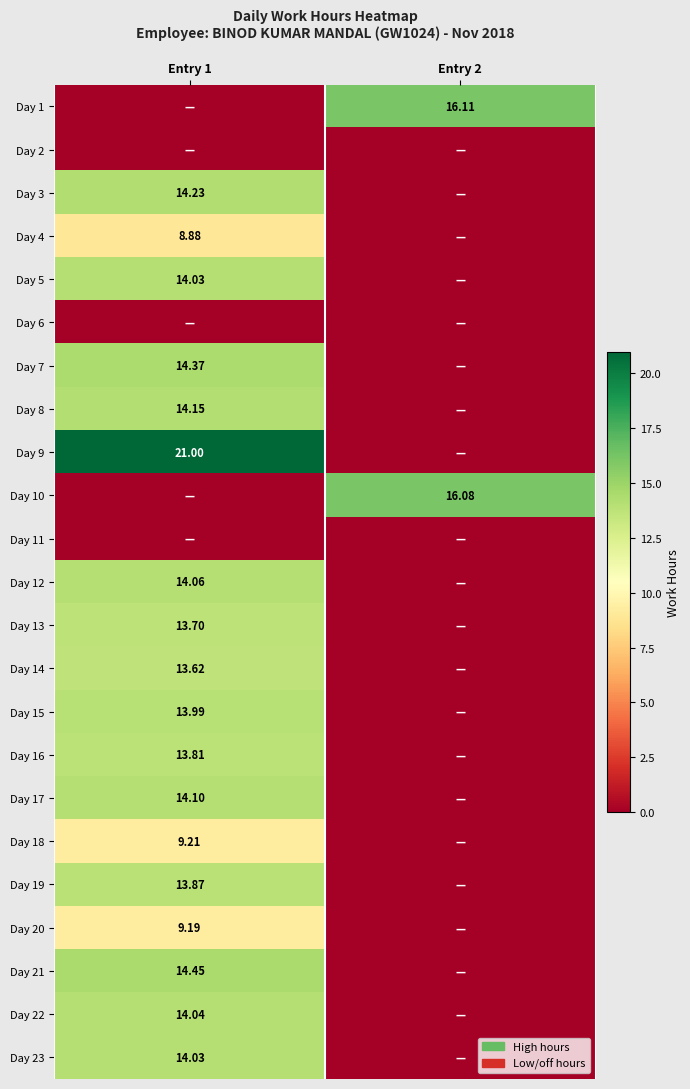

What is the difference between the maximum and minimum values in the Day 8 series?

14.2